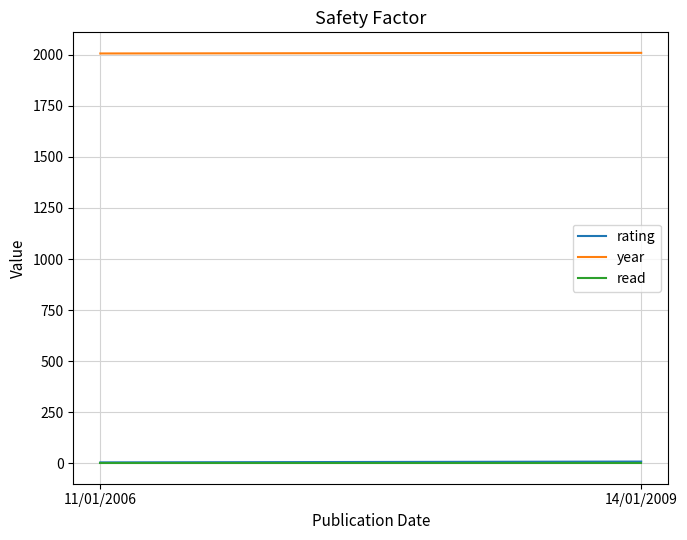

Is it true that year equals 722 at 11/01/2006?

False